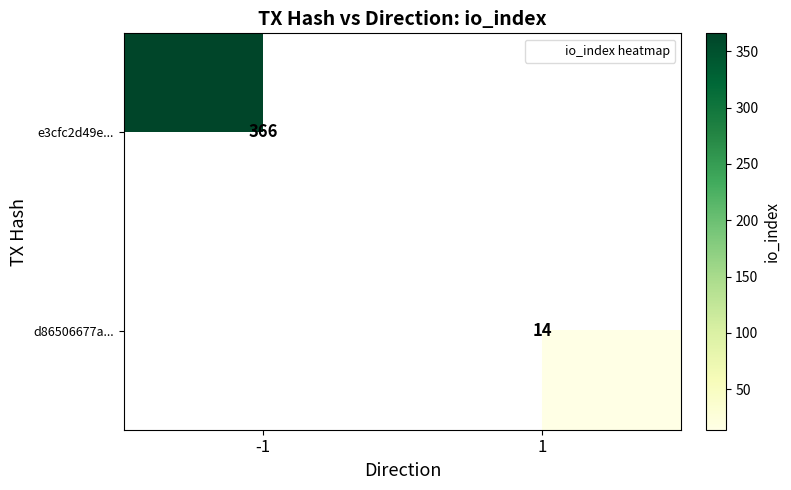

What is the average value of the e3cfc2d49e... series?

183